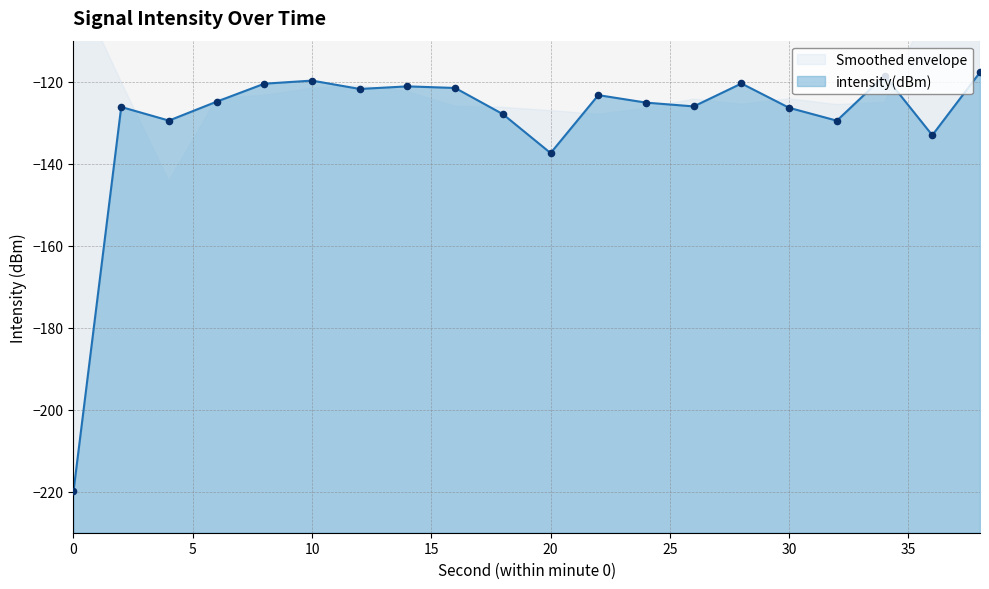

What is the change in value from 26 to 30?

-0.3